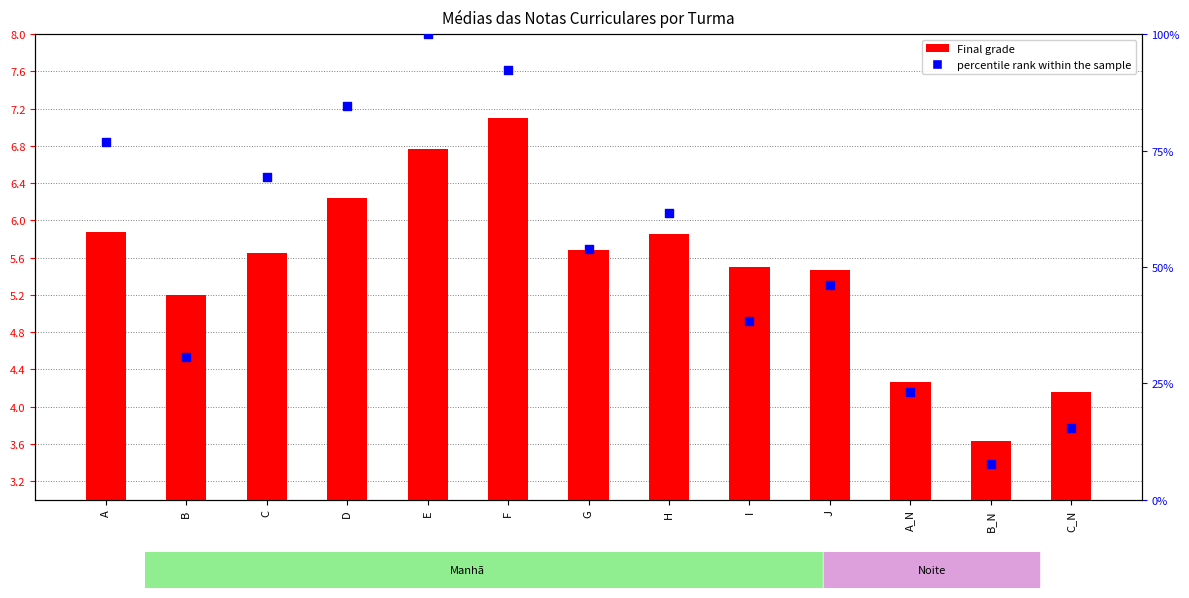

Which series contains the lowest Y value?

Final grade